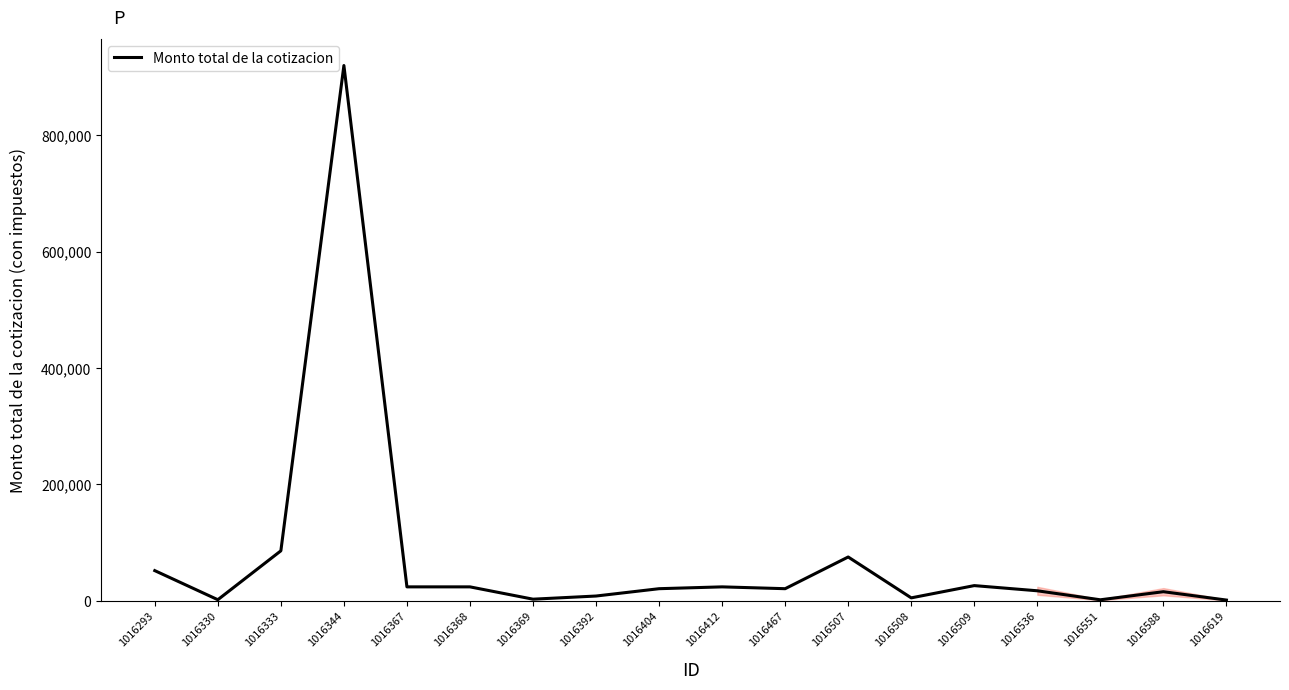

What is the difference between the second highest and second lowest values?

84173.0